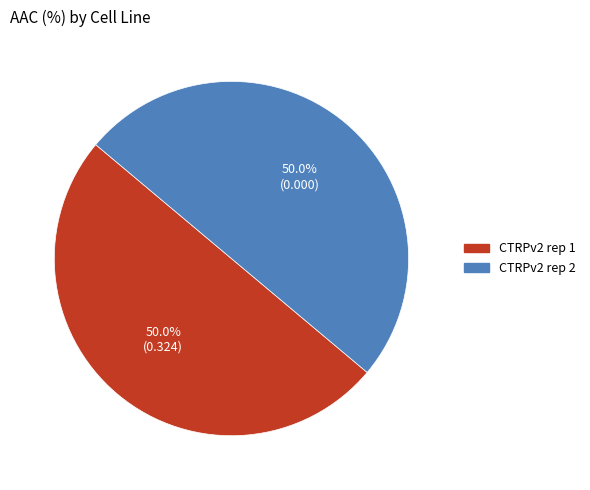

Approximately how many times larger is the value at CTRPv2 rep 1 compared to CTRPv2 rep 2?

1.0